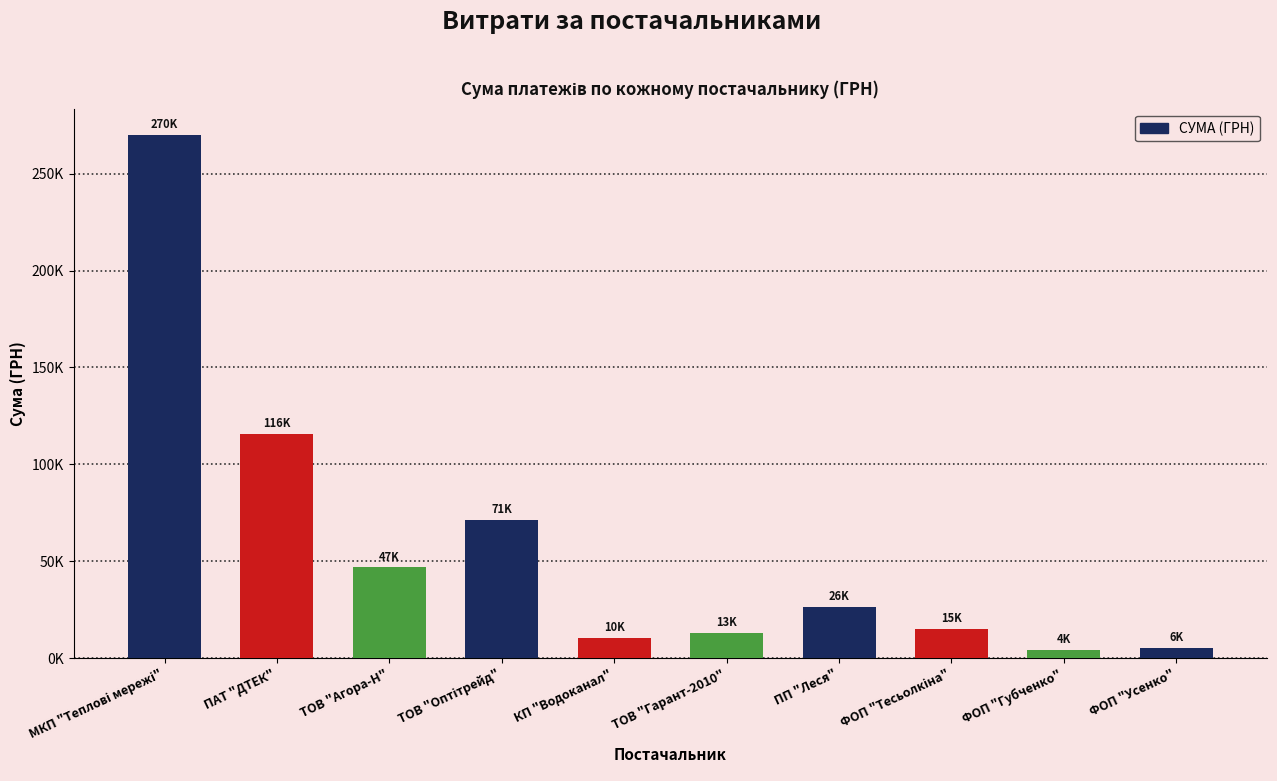

What is the approximate value at ФОП "Губченко"?

4289.1